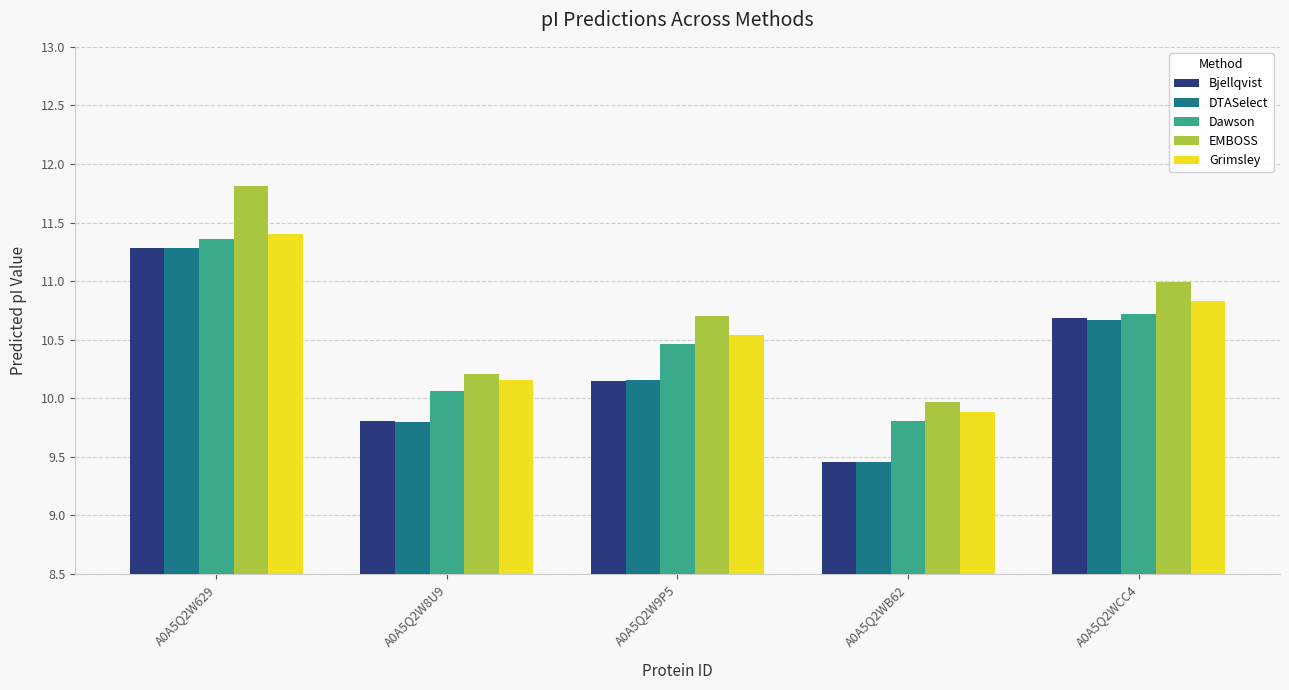

Reading left to right, list all the values displayed in this chart.

Bjellqvist: 11.3	9.8	10.1	9.5	10.7
DTASelect: 11.3	9.8	10.2	9.5	10.7
Dawson: 11.4	10.1	10.5	9.8	10.7
EMBOSS: 11.8	10.2	10.7	10.0	11.0
Grimsley: 11.4	10.2	10.5	9.9	10.8